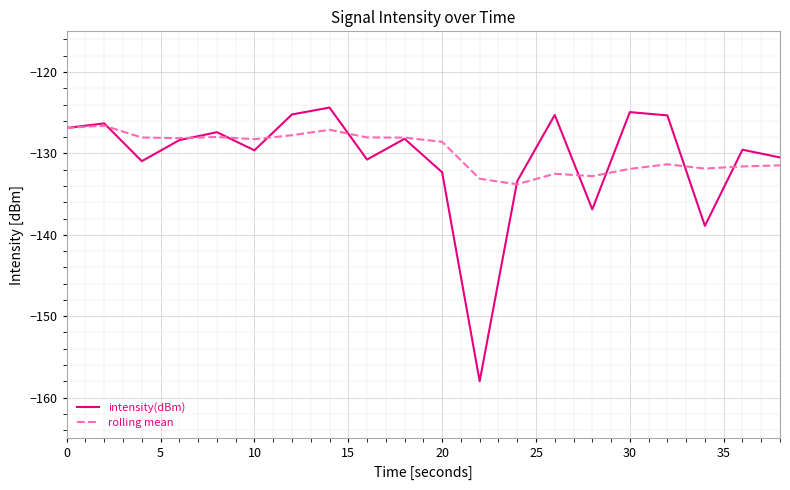

What is the sum of all rolling mean values?

-2595.8